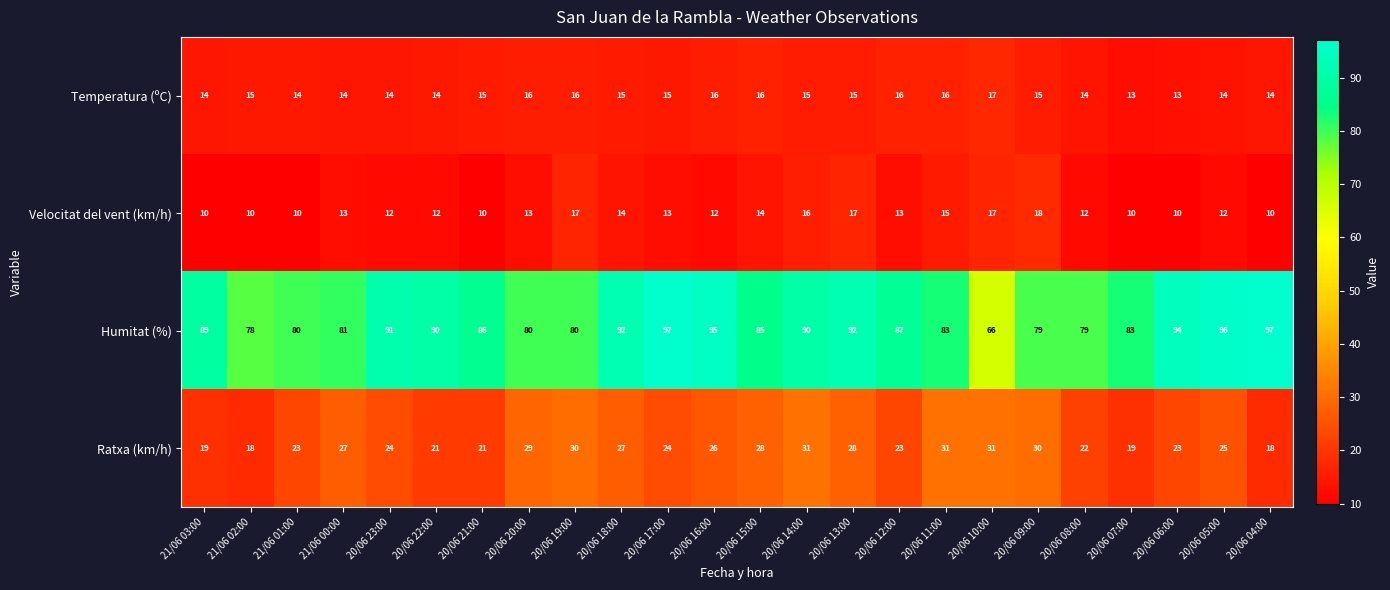

What is the approximate value of Velocitat del vent (km/h) at 20/06 10:00?

17